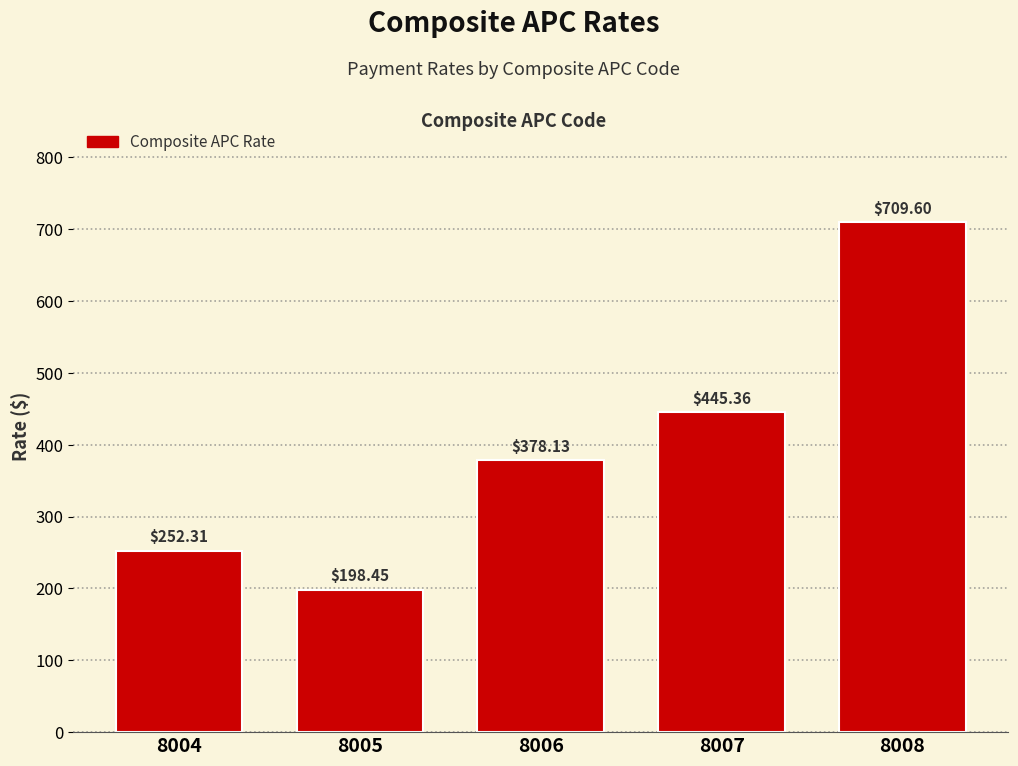

Rank the categories by value from highest to lowest.

8008, 8007, 8006, 8004, 8005